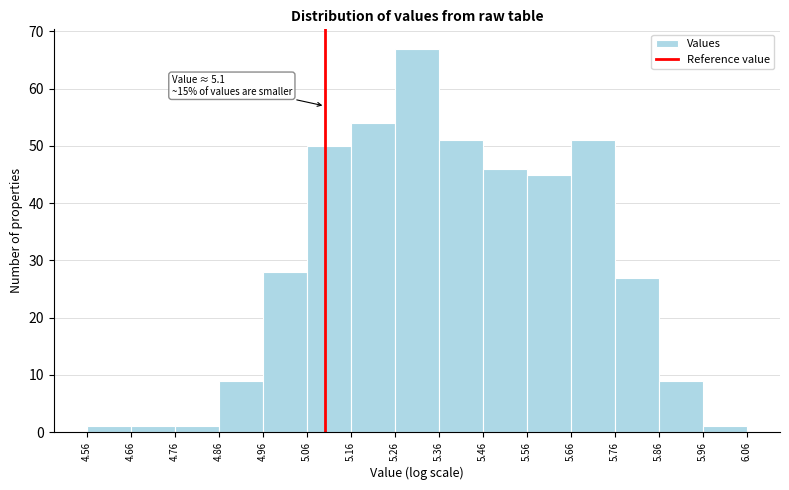

Over which range of the x-axis is the bar tallest?

5.26 to 5.36